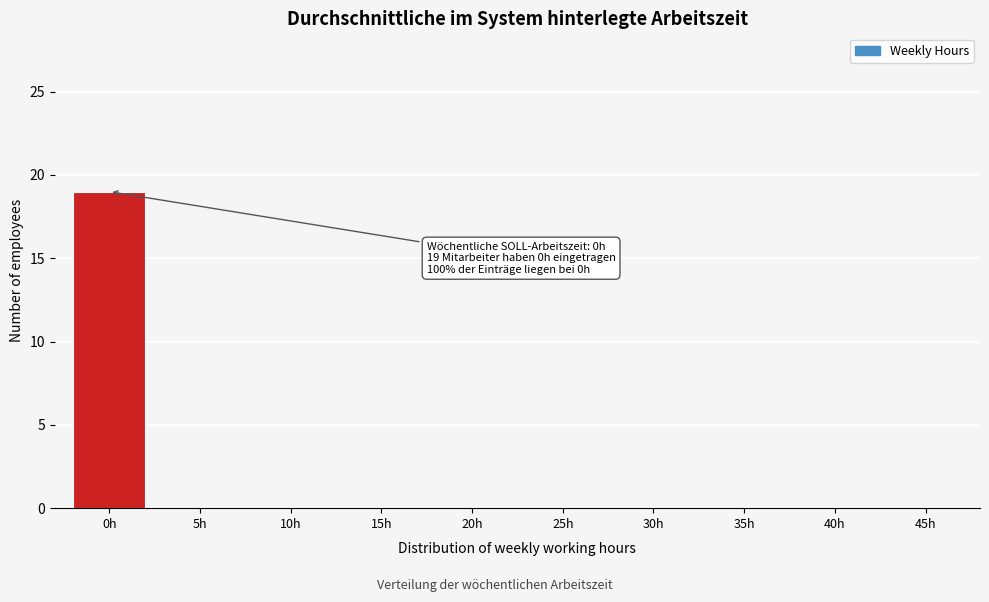

Reading left to right, list all the values displayed in this chart.

0h=19	5h=0	10h=0	15h=0	20h=0	25h=0	30h=0	35h=0	40h=0	45h=0